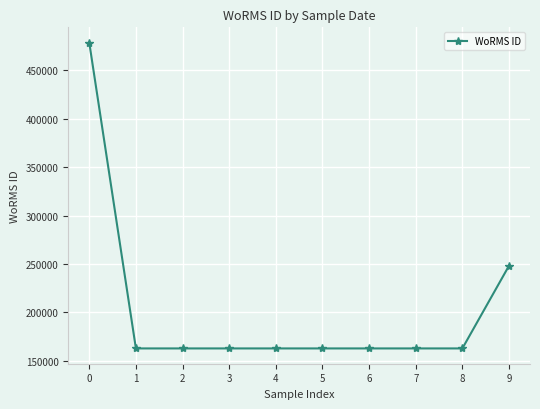

What is the greatest value displayed?

478557